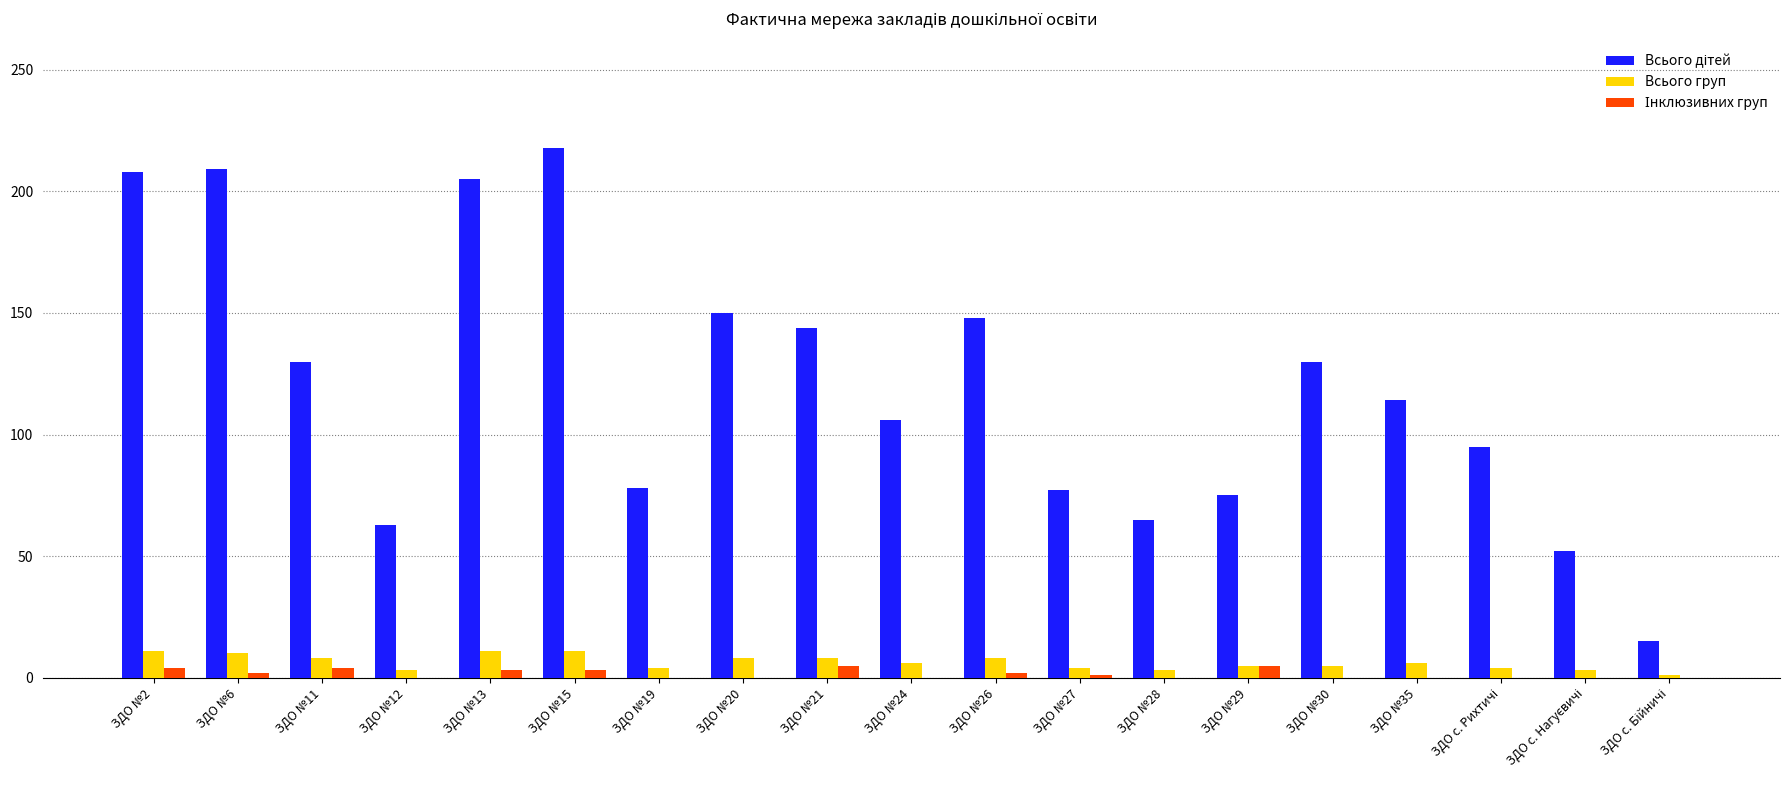

Which category has the highest value across all series?

ЗДО №15